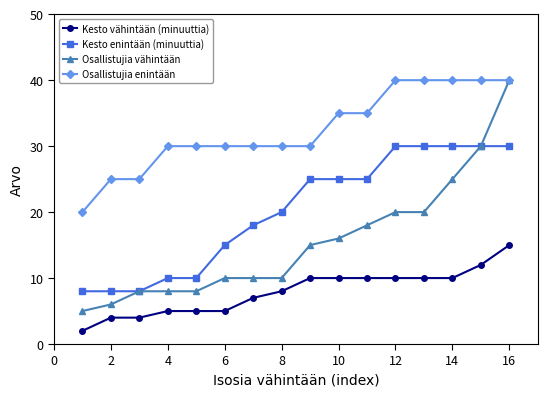

Count the number of data series in this chart.

4